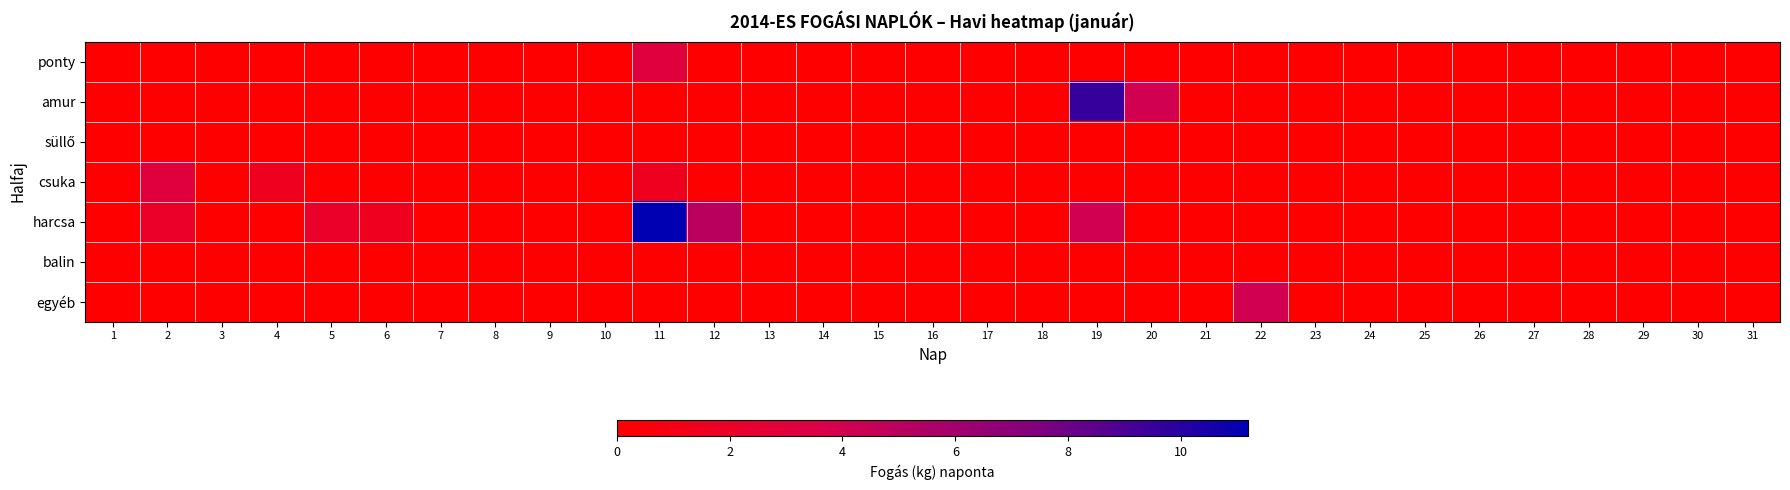

Which series has the largest total across all categories?

harcsa